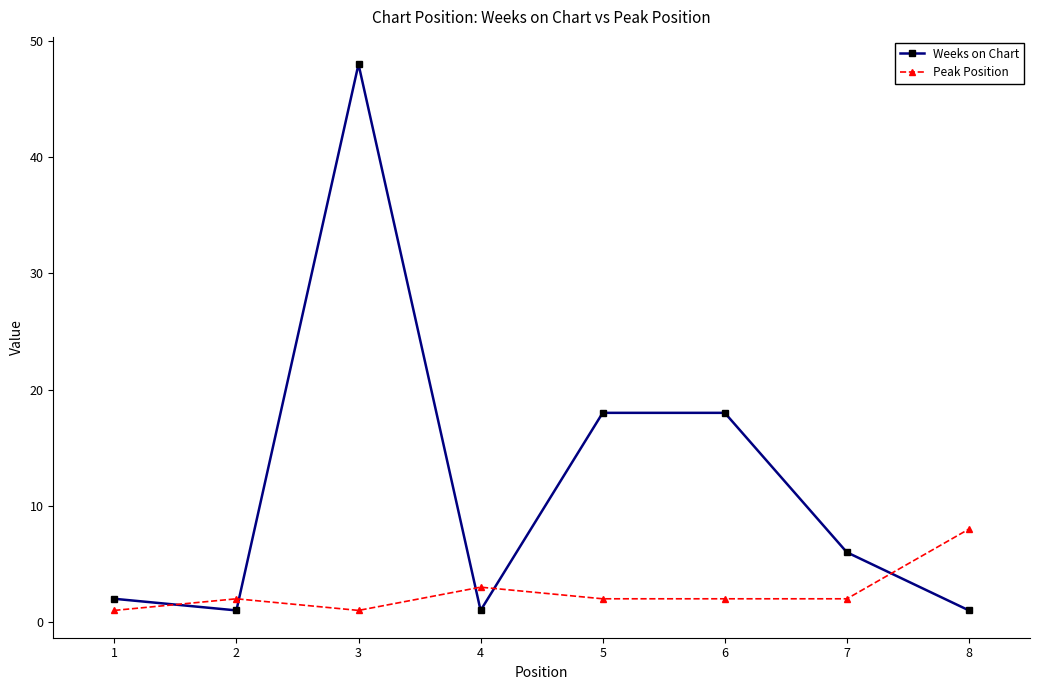

Which series ends up on top after the final intersection of Peak Position and Weeks on Chart?

Peak Position